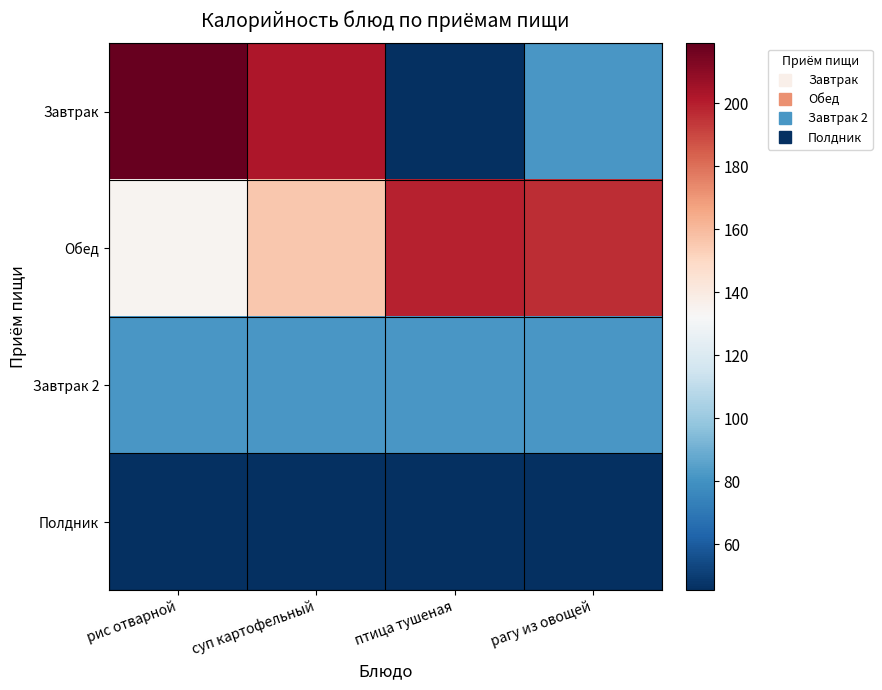

At which category is the sum across all series the highest?

суп картофельный